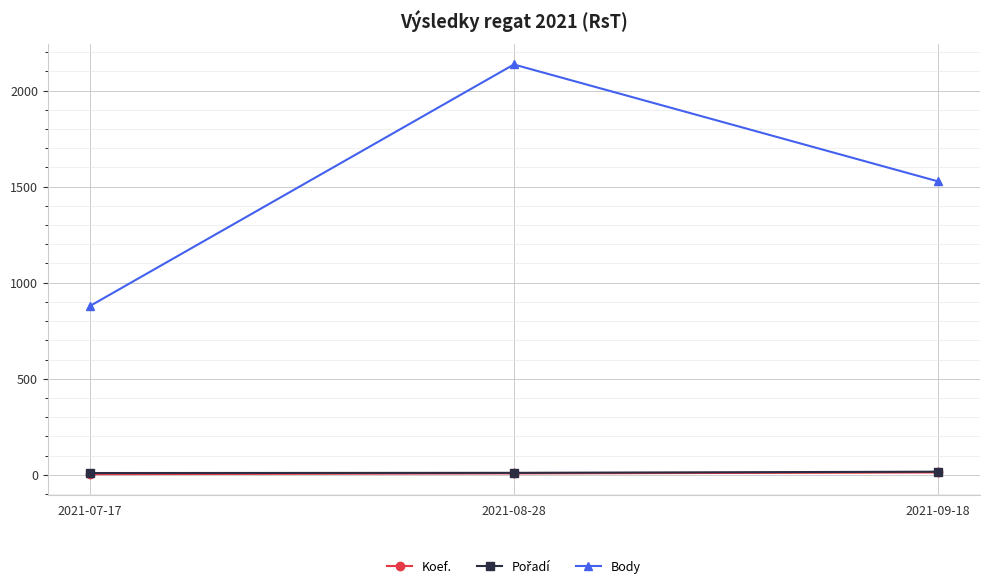

What is the value of the Body point at the 3rd from the left?

1528